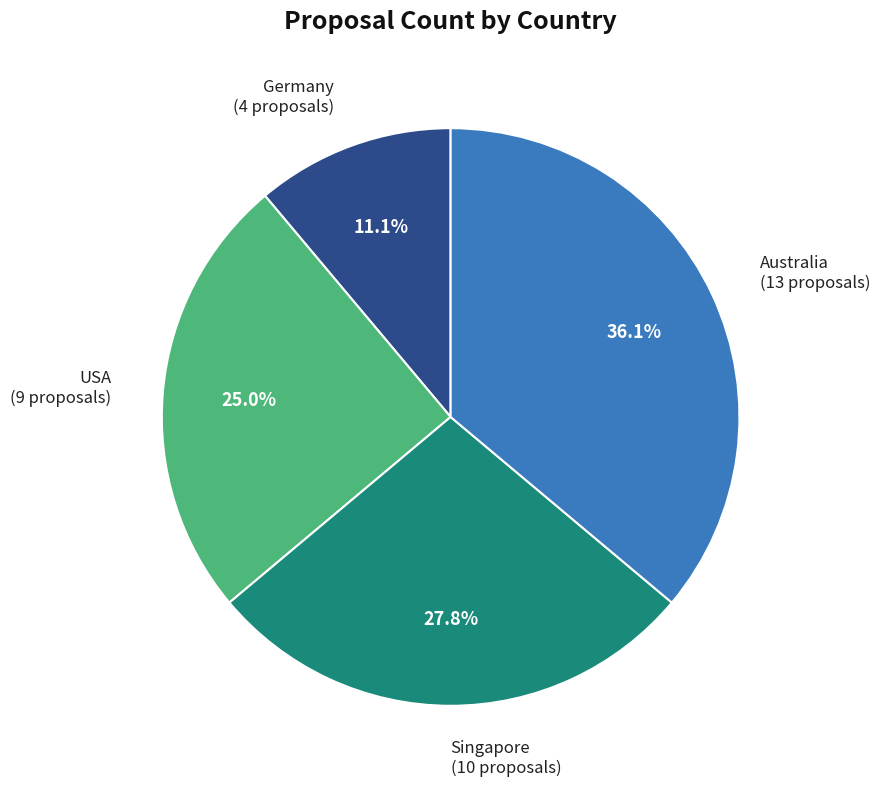

Is it true that Australia is 47% of the pie?

False